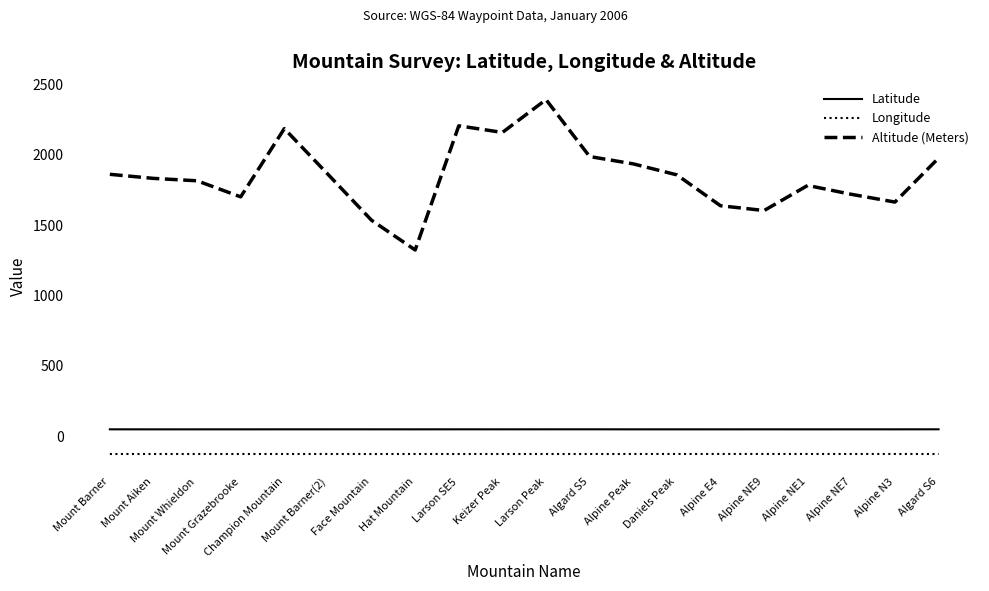

True or false: Altitude (Meters) and Latitude cross at least once.

False